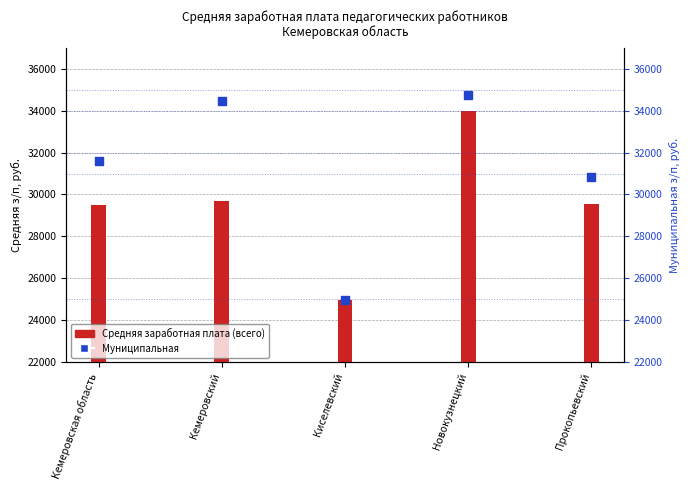

Which series reaches the minimum Y coordinate?

Средняя заработная плата (всего)